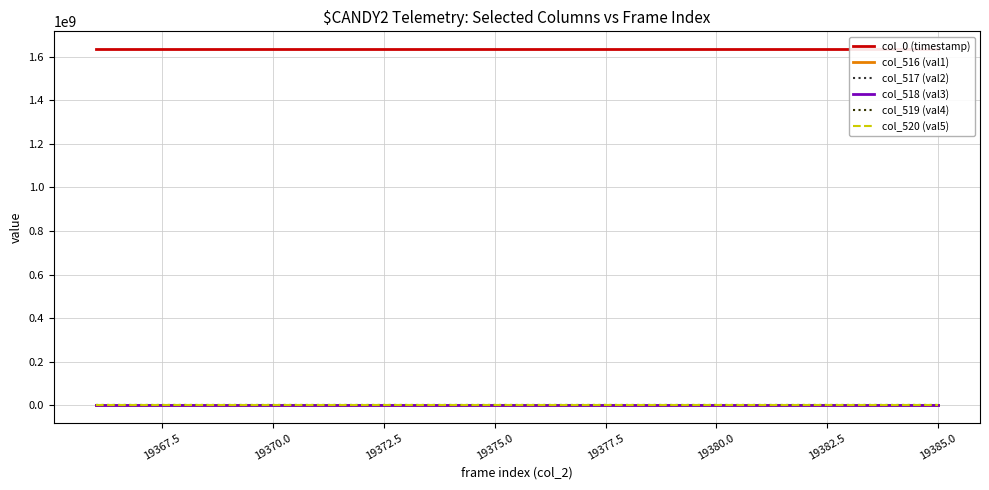

Reading left to right, list all the values displayed in this chart.

col_0 (timestamp): 1634968800.9	1634968814.8	1634968828.8	1634968842.8	1634968856.8	1634968870.6	1634968884.6	1634968898.5	1634968912.4	1634968926.4	1634968940.3	1634968954.1	1634968968.1	1634968981.9	1634968995.7	1634969009.7	1634969023.5	1634969037.4	1634969051.3	1634969065.2
col_516 (val1): 3300.0	3409.0	3233.0	3271.0	3179.0	3003.0	3048.0	2968.0	3069.0	3038.0	3136.0	3040.0	3069.0	3007.0	3020.0	3221.0	3146.0	3152.0	3015.0	3083.0
col_517 (val2): 3299.0	3407.0	3232.0	3270.0	3179.0	3002.0	3048.0	2966.0	3068.0	3038.0	3136.0	3039.0	3069.0	3007.0	3019.0	3221.0	3146.0	3151.0	3015.0	3083.0
col_518 (val3): 1.0	2.0	1.0	1.0	0.0	1.0	0.0	2.0	1.0	0.0	0.0	1.0	0.0	0.0	1.0	0.0	0.0	1.0	0.0	0.0
col_519 (val4): 22921.0	22958.0	23035.0	23070.0	23106.0	23283.0	23344.0	23415.0	23185.0	23246.0	23078.0	23275.0	23235.0	23294.0	23294.0	23106.0	23229.0	23175.0	23212.0	23269.0
col_520 (val5): 39314.0	39168.0	39267.0	39194.0	39250.0	39249.0	39143.0	39152.0	39281.0	39251.0	39321.0	39220.0	39231.0	39234.0	39221.0	39208.0	39160.0	39208.0	39308.0	39183.0